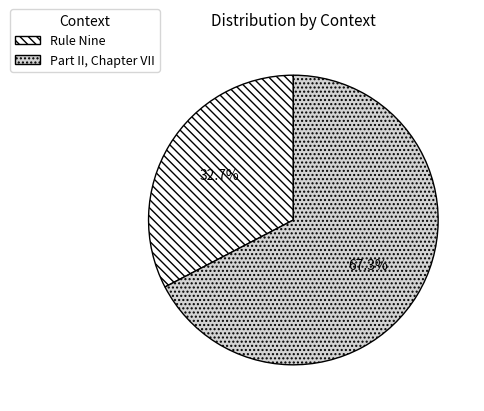

To the nearest percent, what percentage of the pie is Rule Nine?

33%